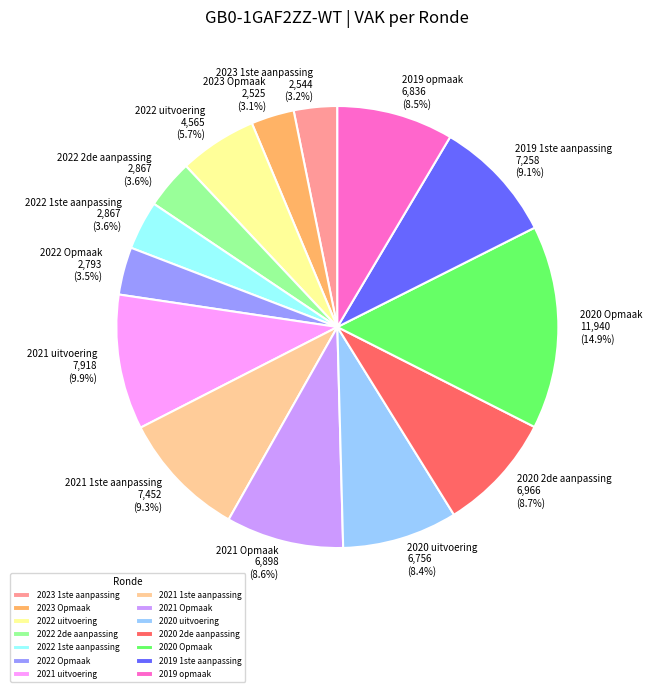

Which slice is the largest?

2020 Opmaak